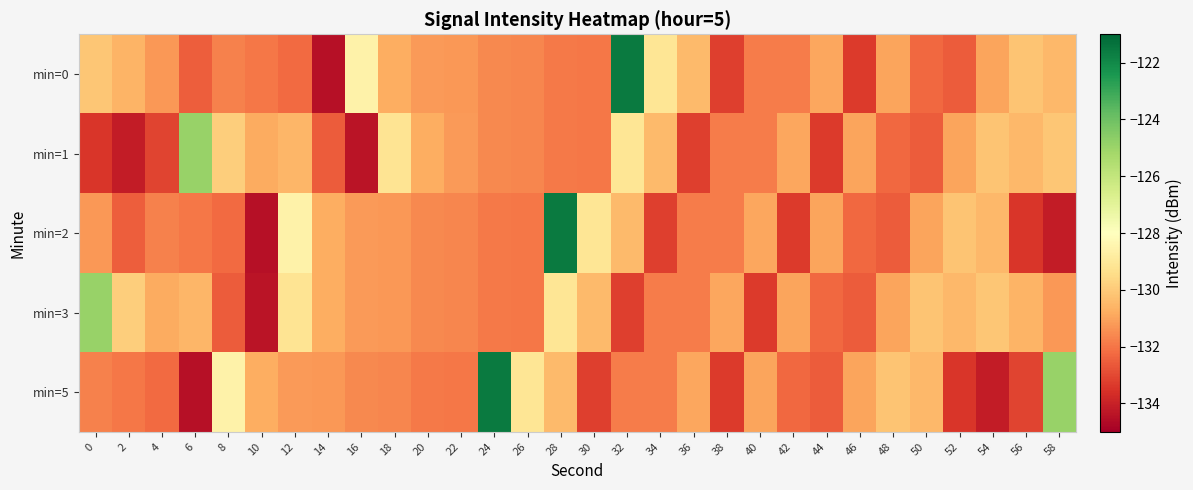

Rank the series by their maximum value, from highest to lowest.

min=0, min=2, min=5, min=1, min=3